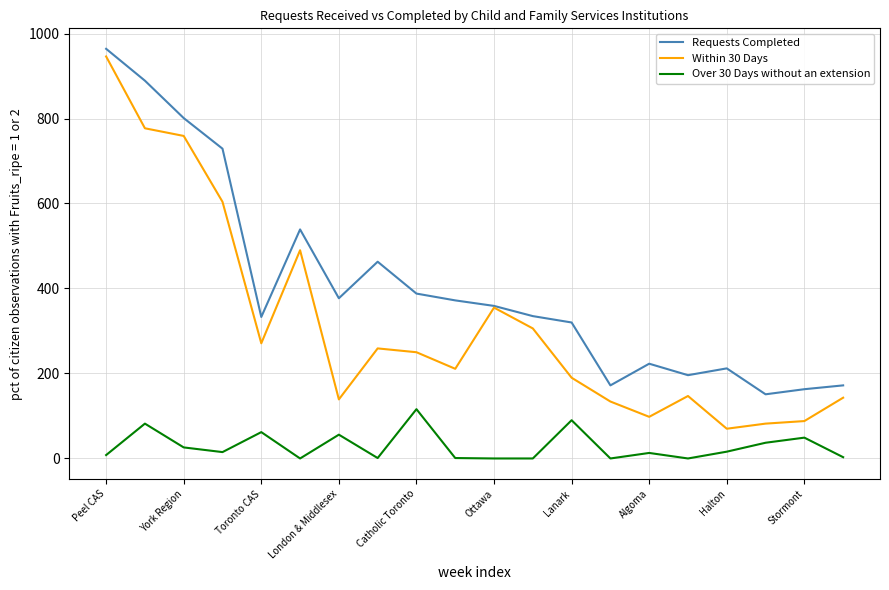

Which series has the largest total across all categories?

Requests Completed